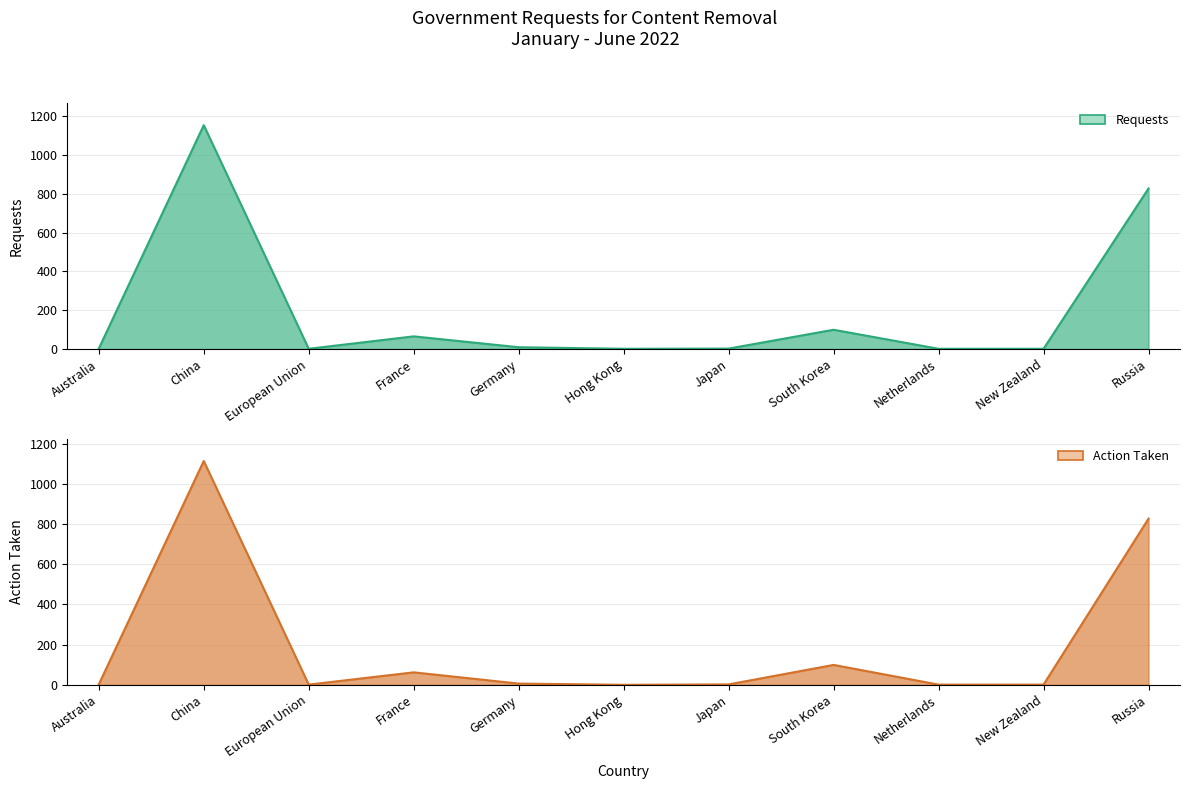

Between France and Japan, which is larger?

France